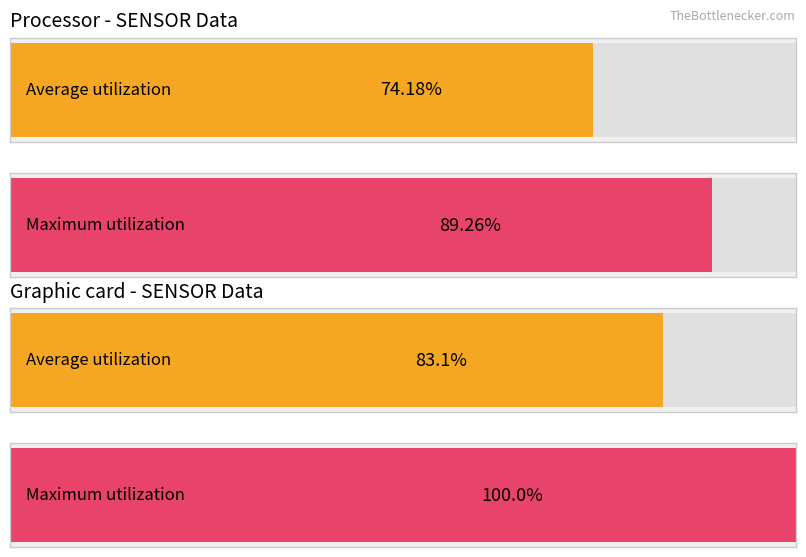

The value of Maximum utilization at 9 is 1.0. True or false?

True